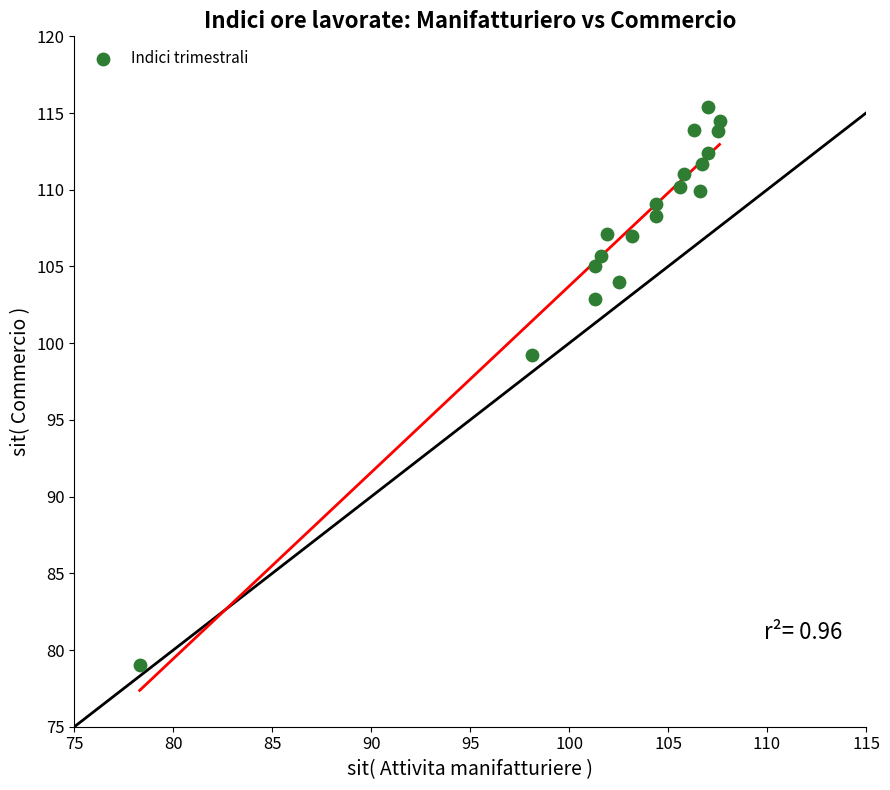

What Y value in the scatter plot is closest to 97?

99.2